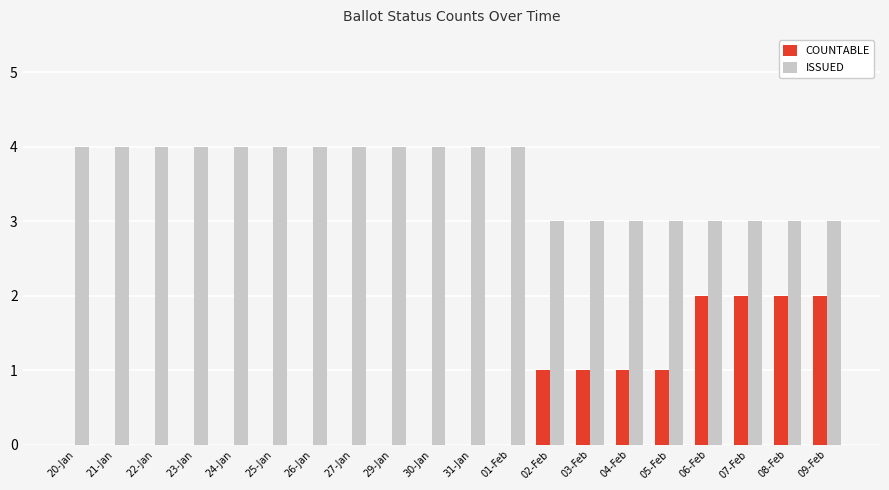

What is the maximum value for ISSUED?

4